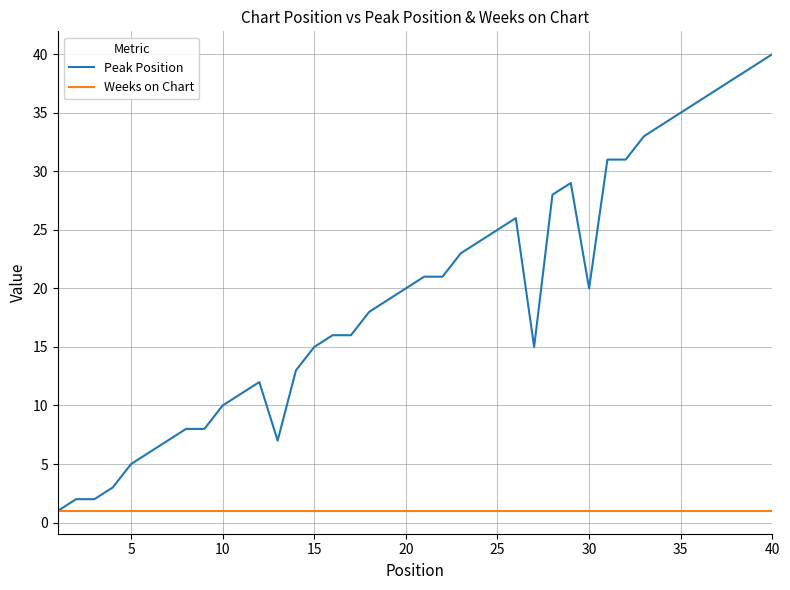

List the series in order of their peak value, highest first.

Peak Position, Weeks on Chart